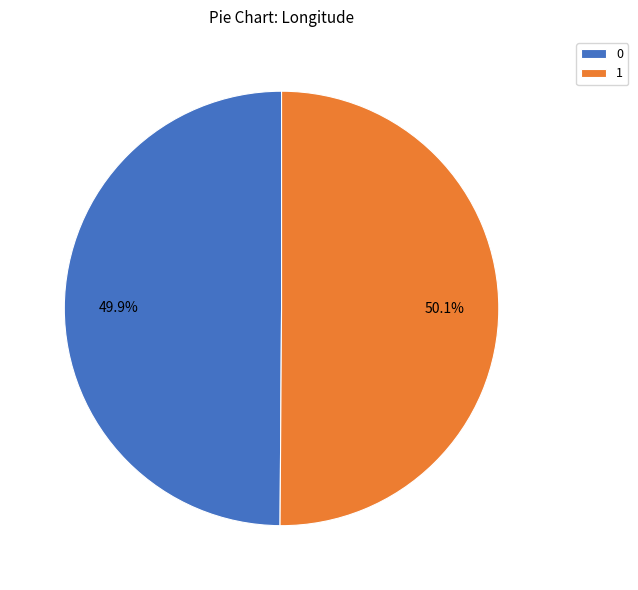

To the nearest percent, what is the average slice percentage?

50%